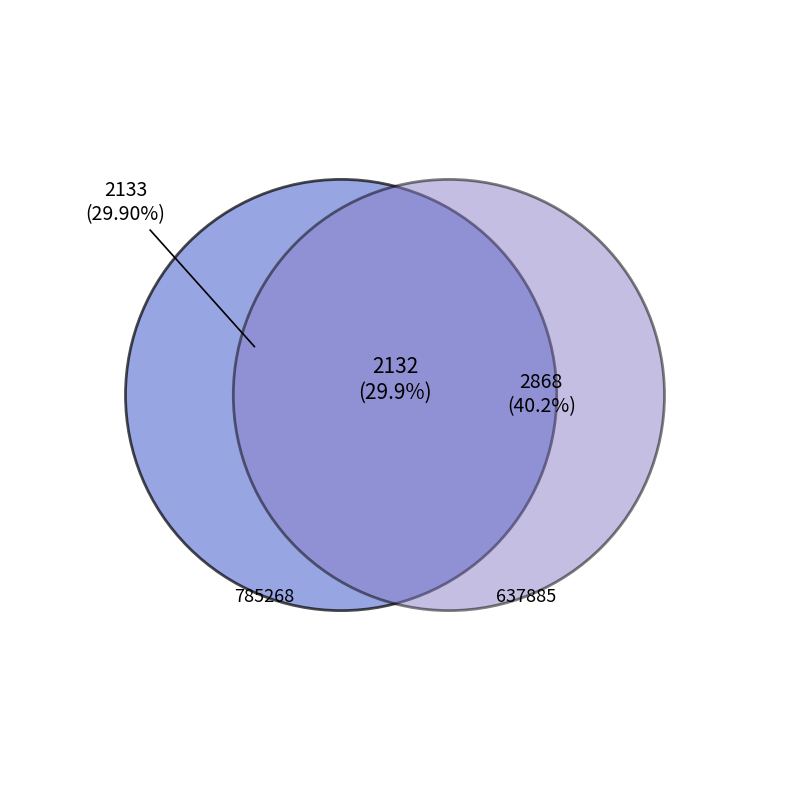

How many segments does this pie chart have?

2